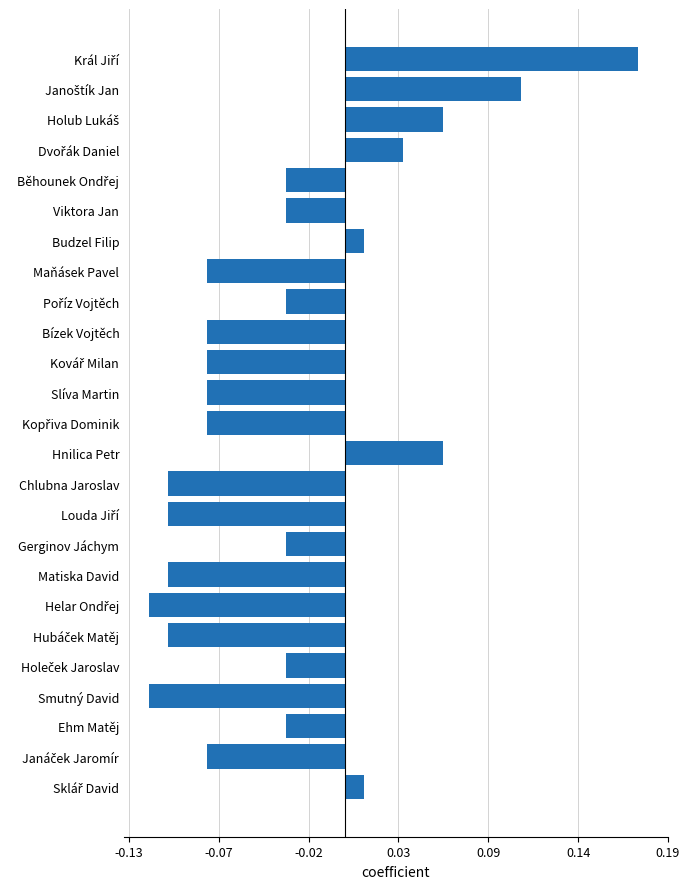

Are the bars grouped side by side (vs. stacked)?

No